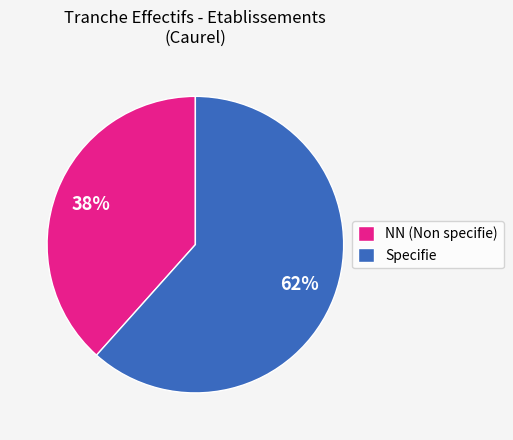

Is there any slice that represents more than half of the pie?

Yes